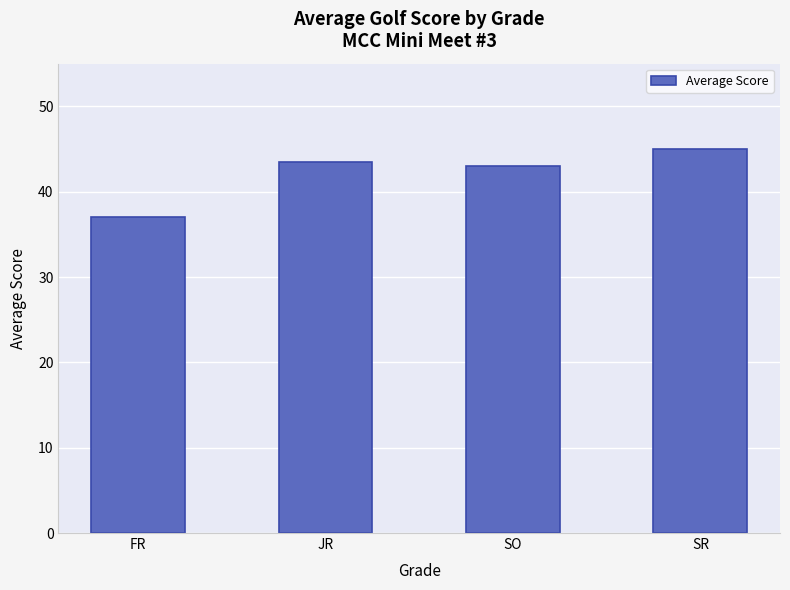

What is the sum of the values at JR and FR?

80.5